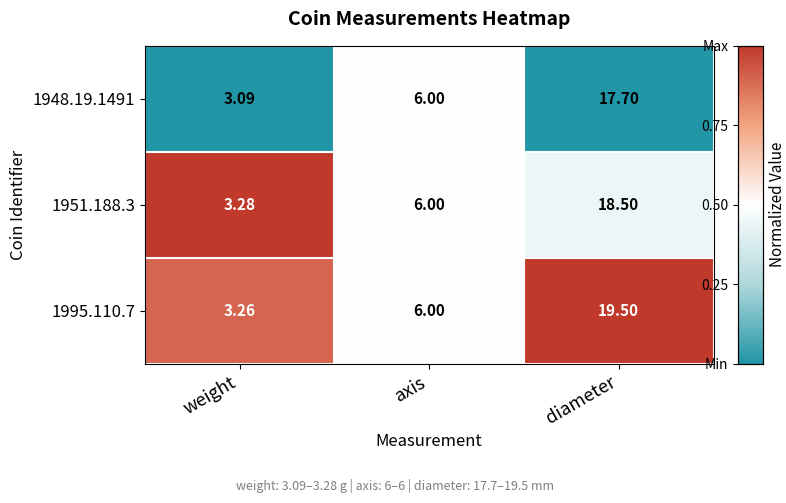

Rank the categories by 1948.19.1491 value from lowest to highest.

weight, axis, diameter